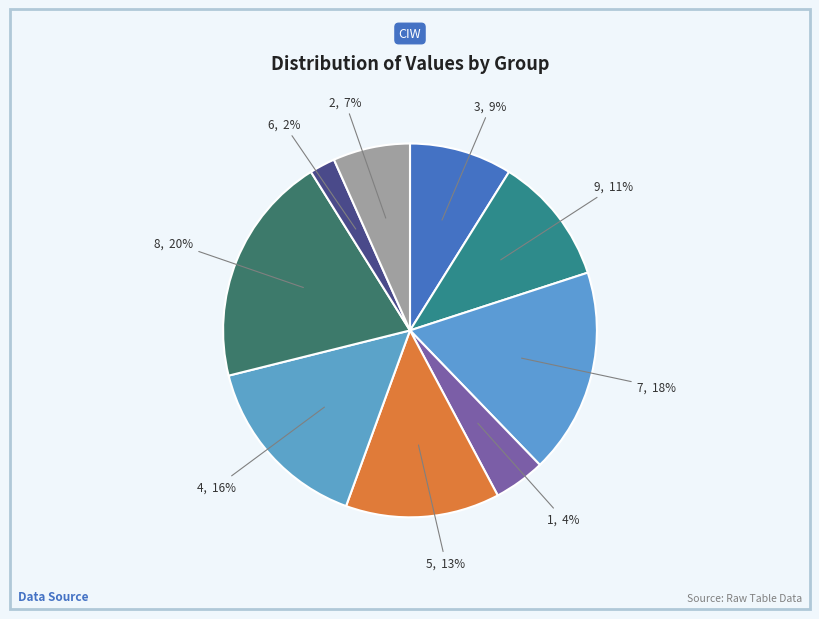

The 5 slice represents 13% of the pie. True or false?

True